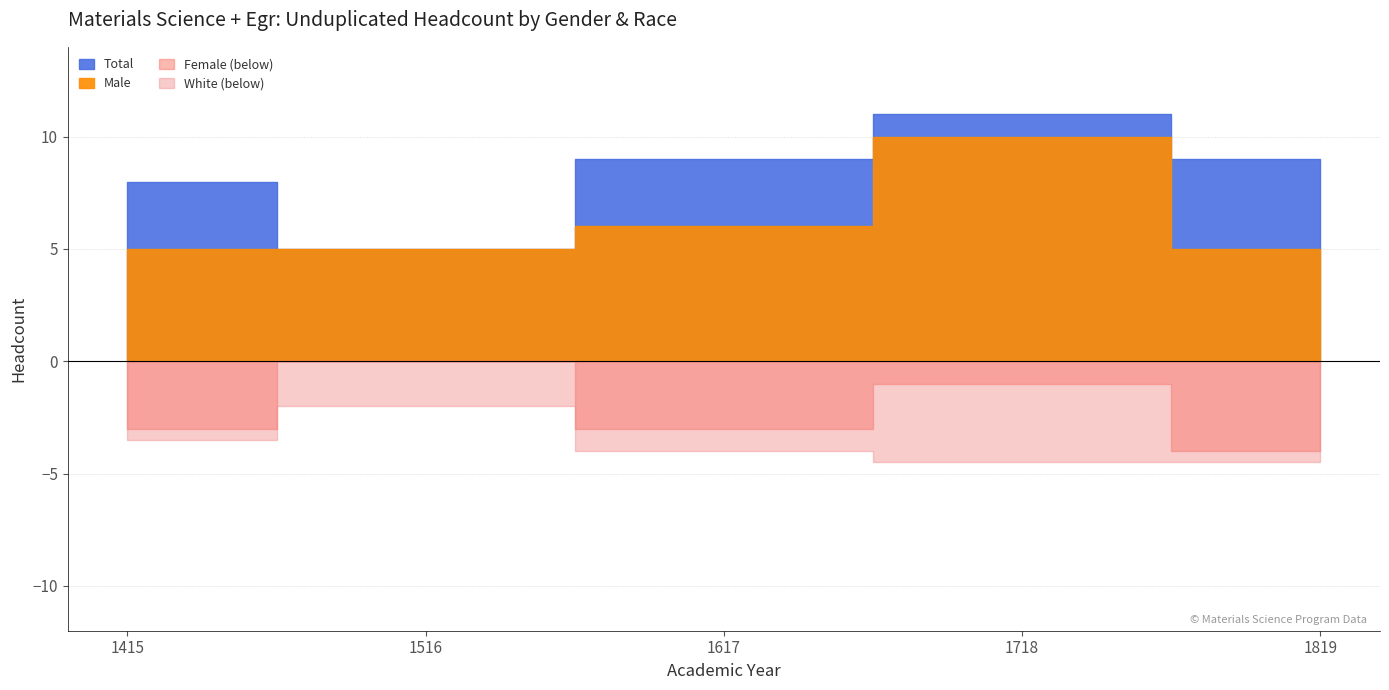

How many interior local peaks does the Total series have?

1